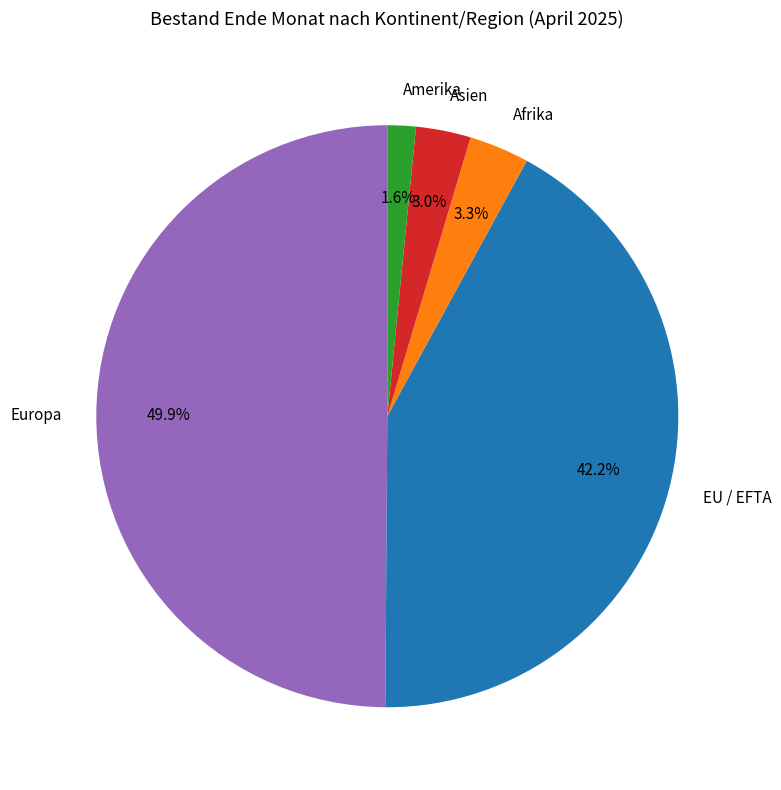

Does Afrika account for over 50% of the chart?

No